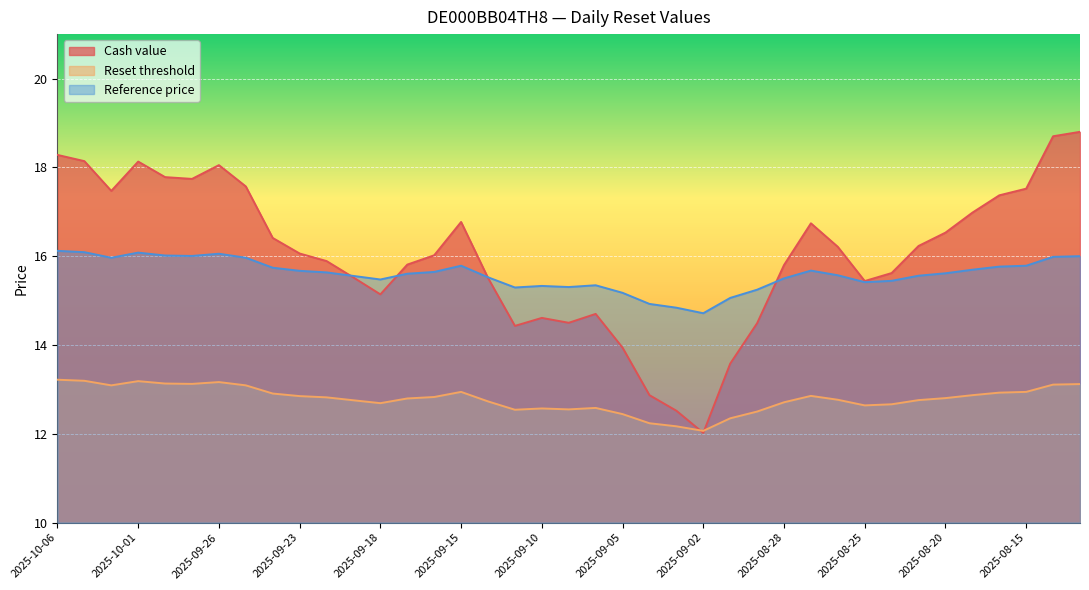

The value of Cash value at 2025-09-05 is 5.2. True or false?

False